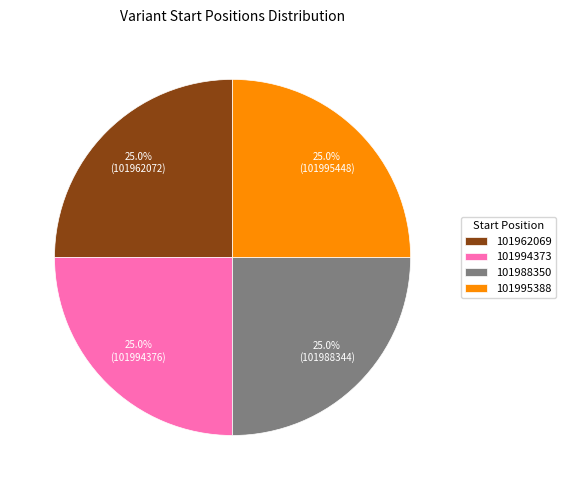

To the nearest percent, what portion does 101994373 represent?

25%